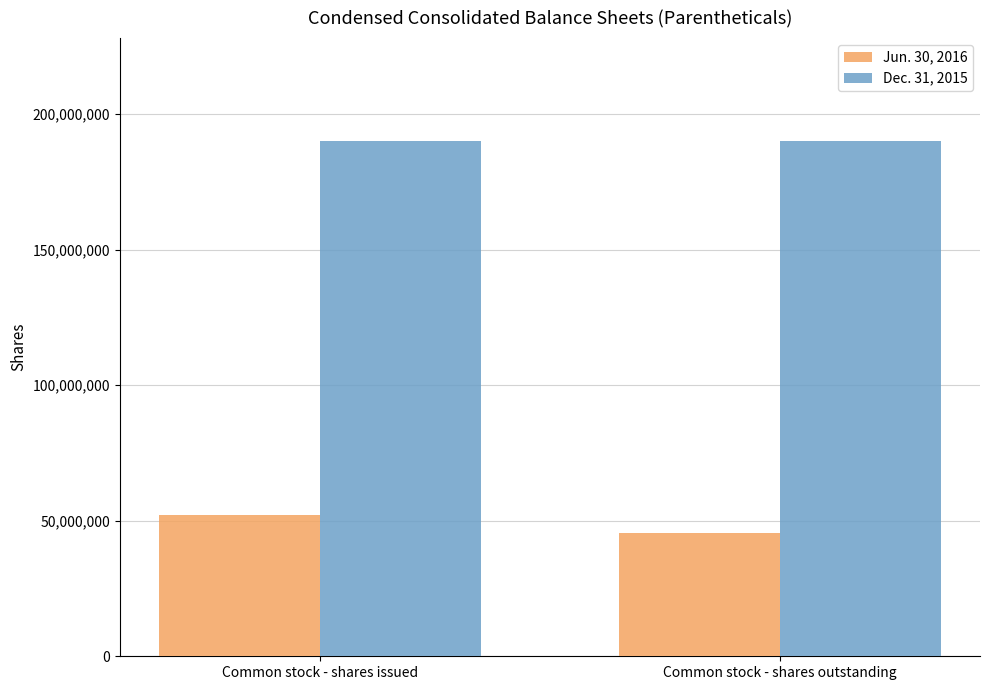

Rank the series by their average value, from highest to lowest.

Dec. 31, 2015, Jun. 30, 2016